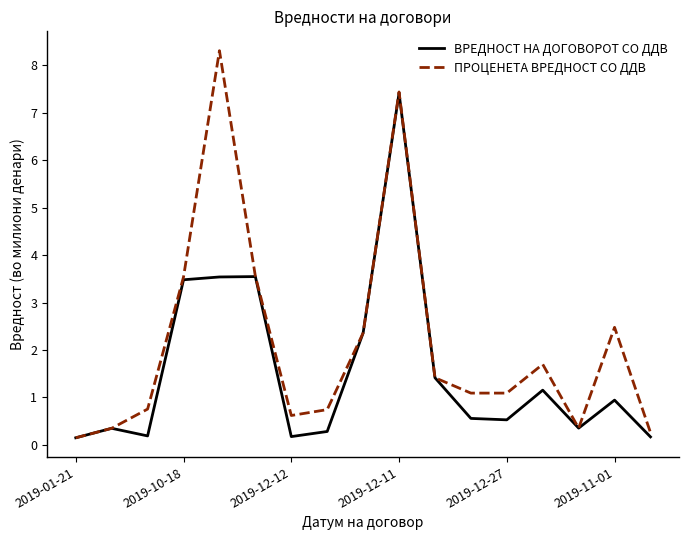

What is the maximum value shown in the chart?

8.3